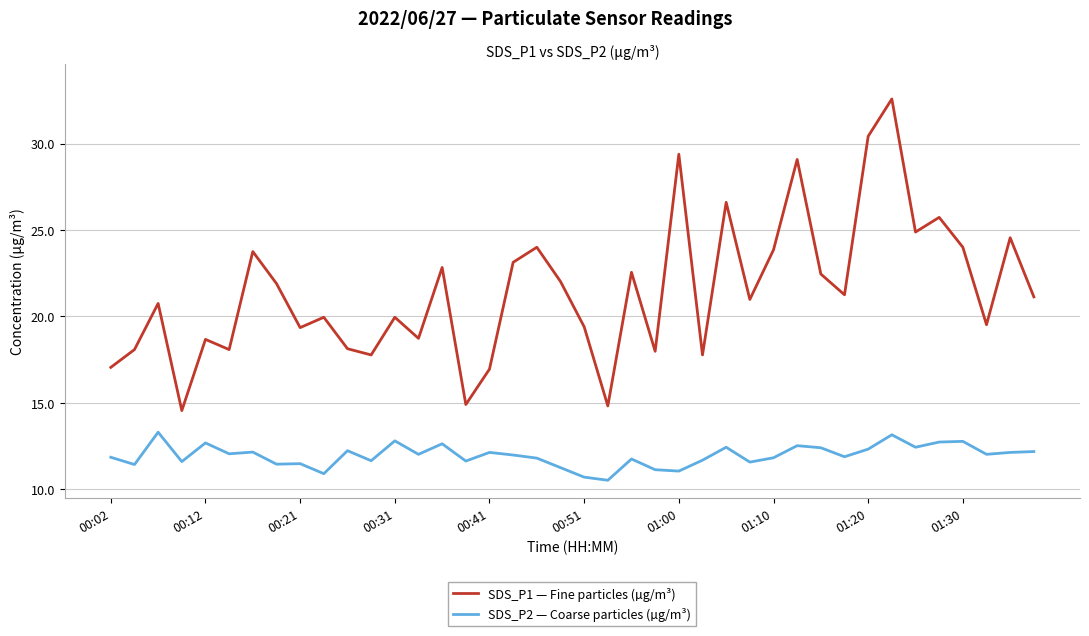

Which series has the largest total across all categories?

SDS_P1 — Fine particles (µg/m³)